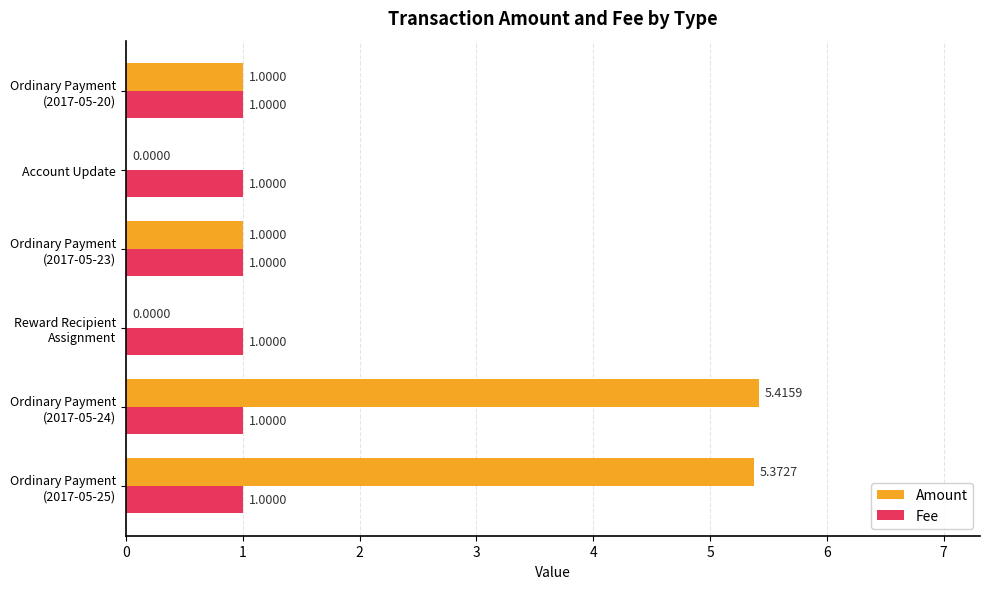

What is the sum of all Amount values?

12.8